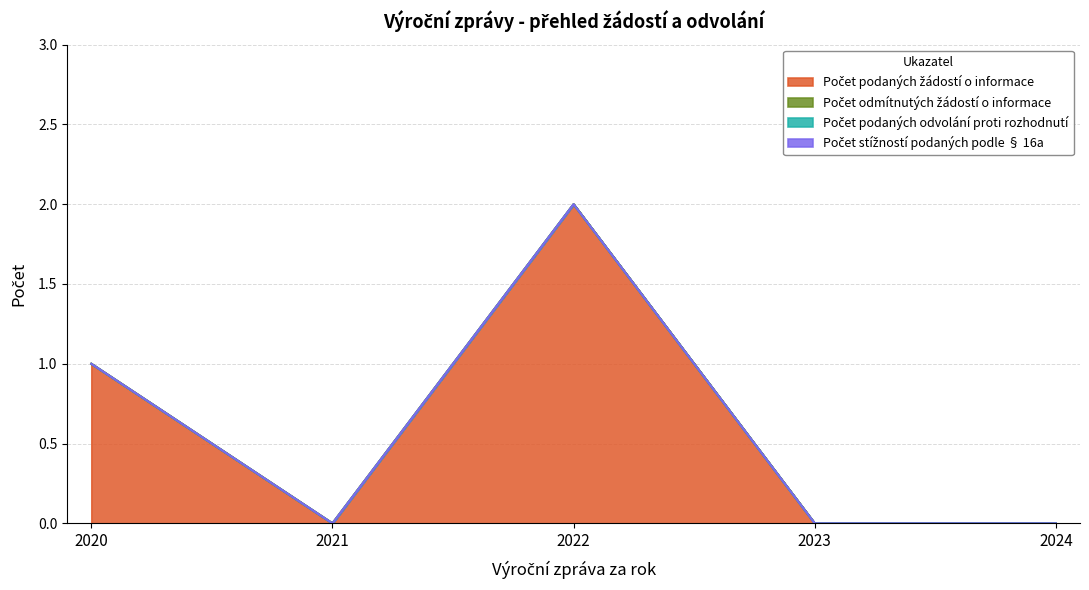

How many data points does each series have?

5